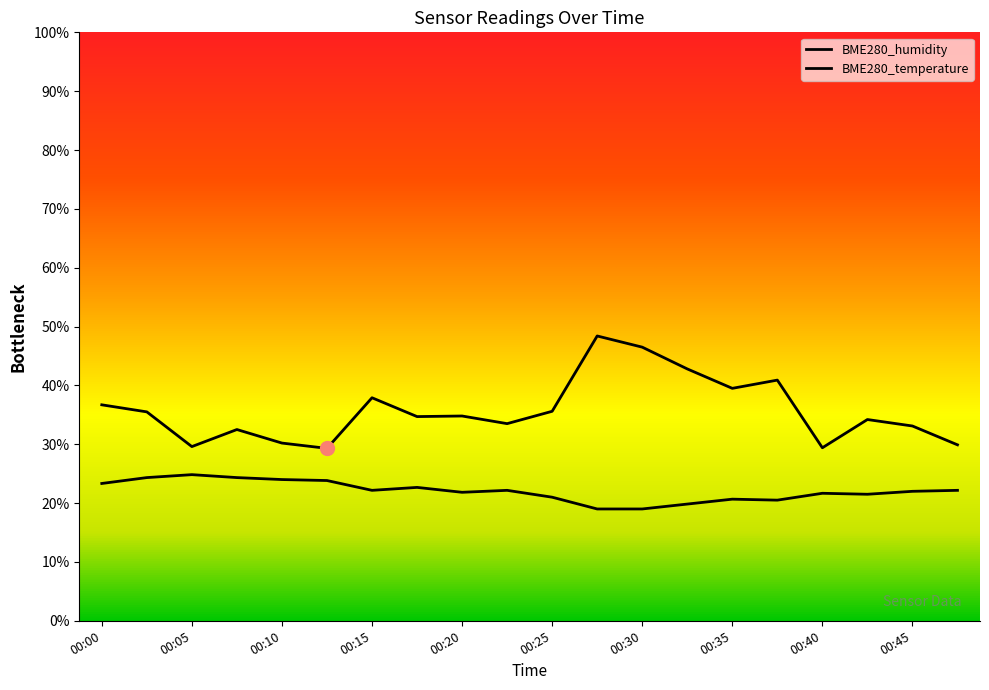

How many values in the BME280_temperature series exceed 22?

11